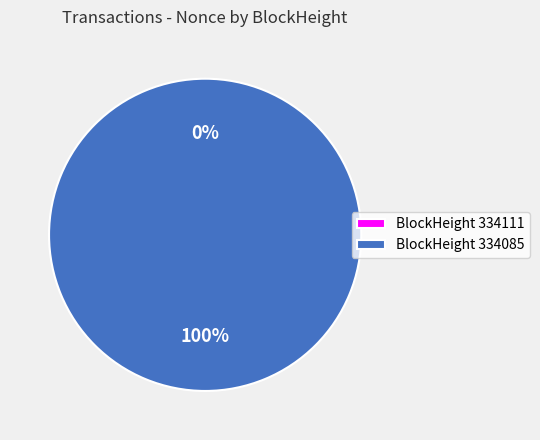

To the nearest percent, what is the difference between the largest and smallest slice percentages?

100%